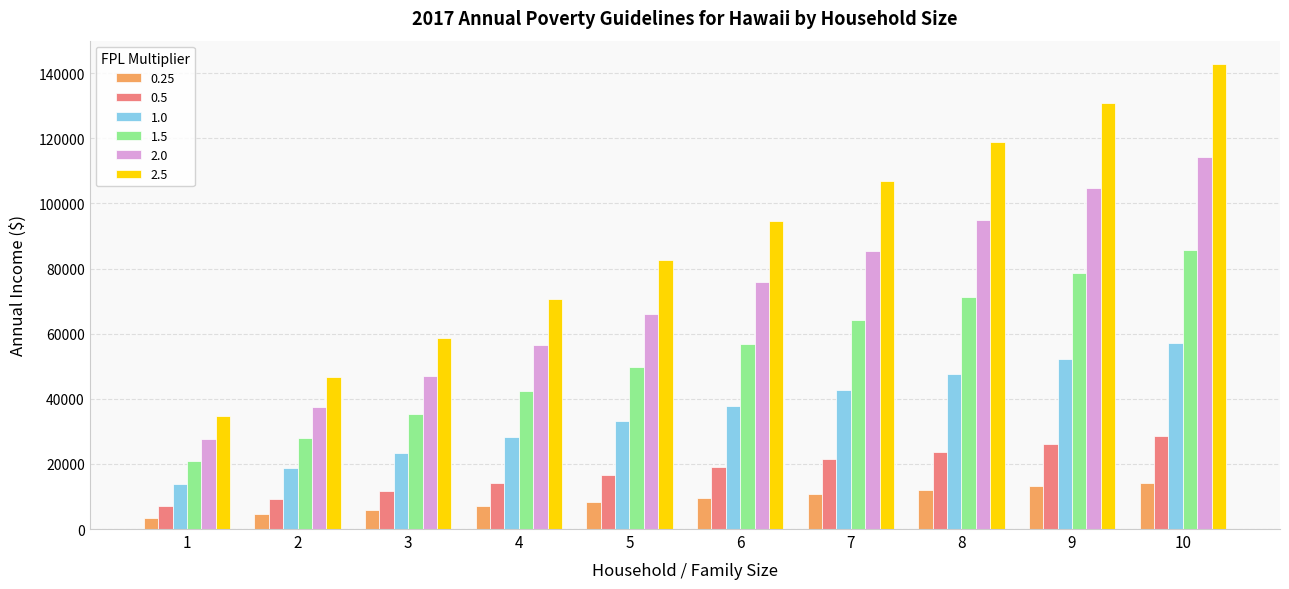

Which series changed the most between 3 and 5?

2.5